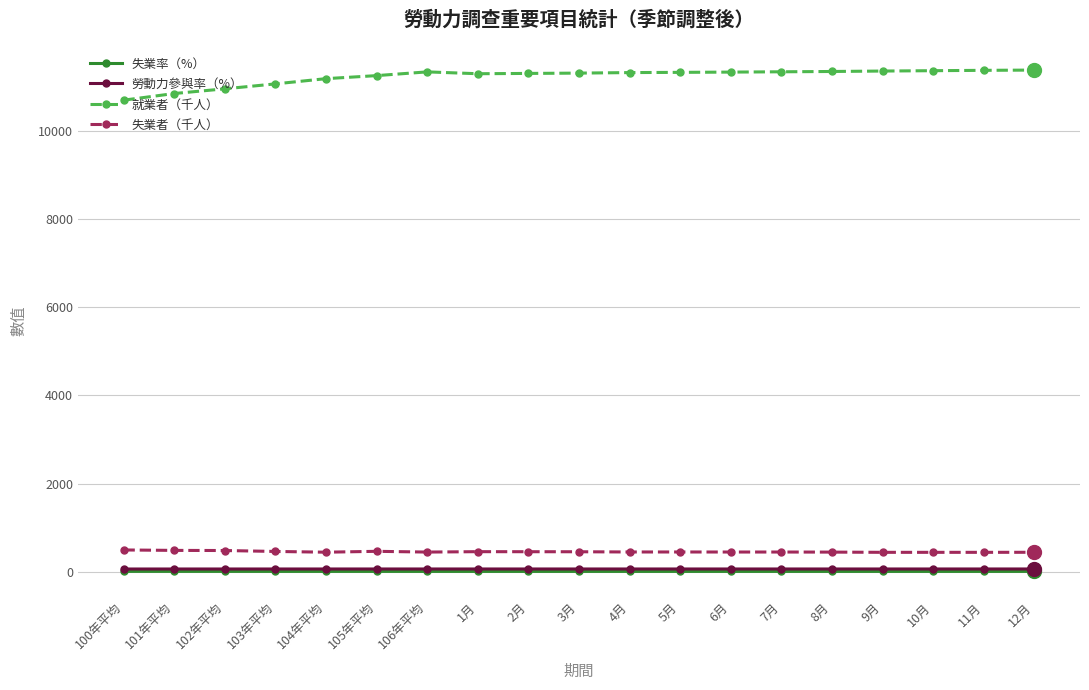

What are all the series names shown in the legend?

失業率（%）, 勞動力參與率（%）, 就業者（千人）, 失業者（千人）